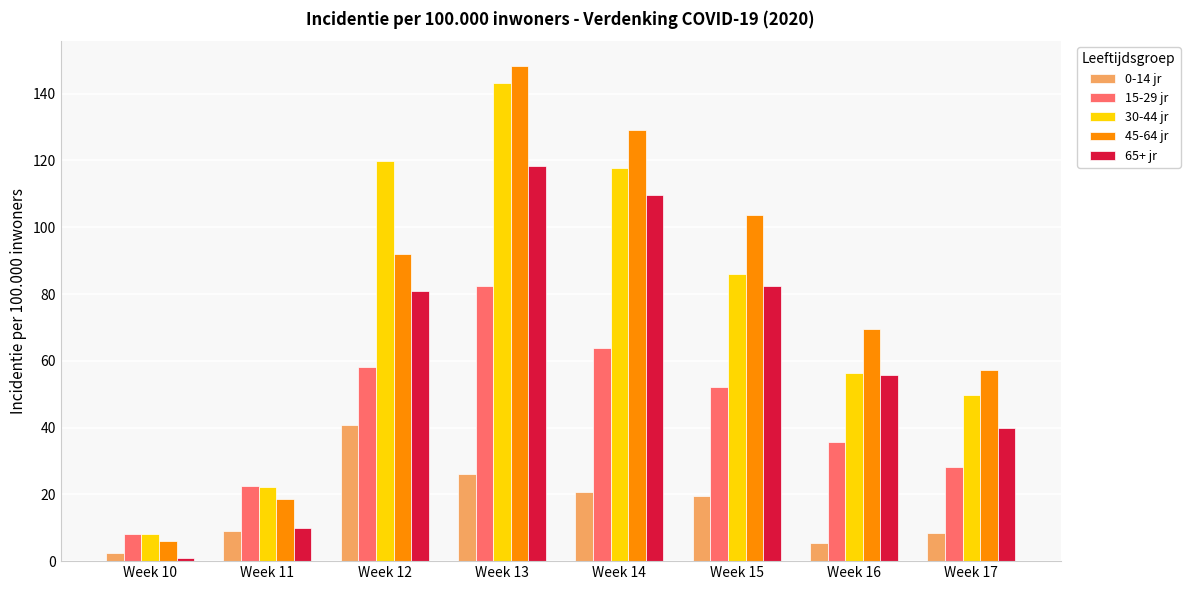

Rank the series at Week 14 from highest to lowest value.

45-64 jr, 30-44 jr, 65+ jr, 15-29 jr, 0-14 jr